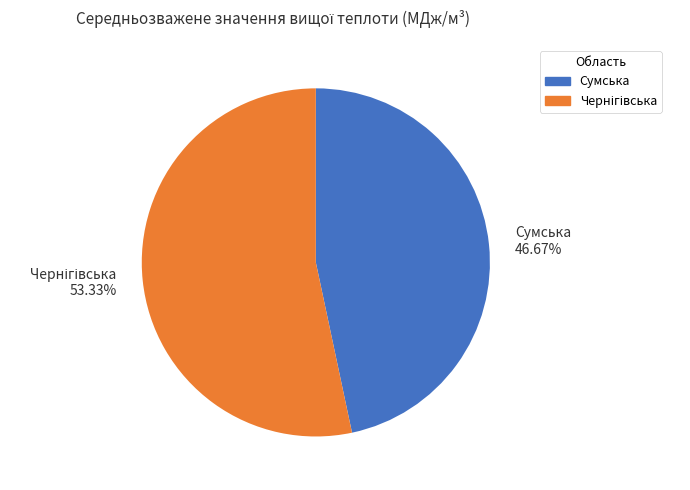

True or false: Сумська accounts for 36% of the total.

False